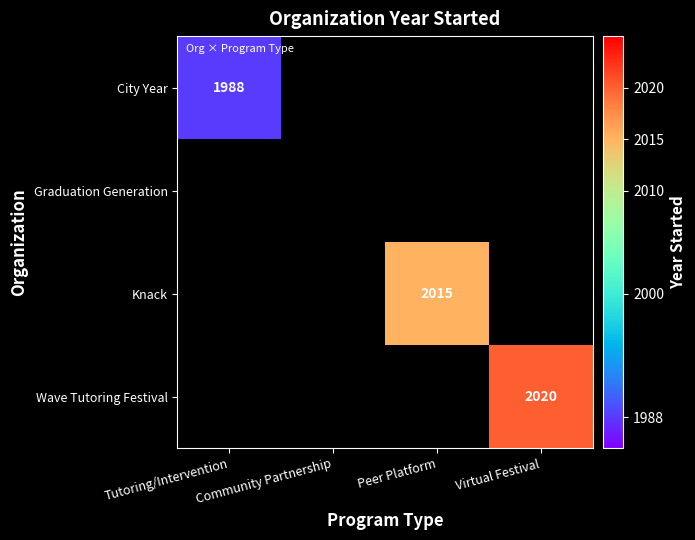

Which has a higher value, Community Partnership or Virtual Festival?

Virtual Festival